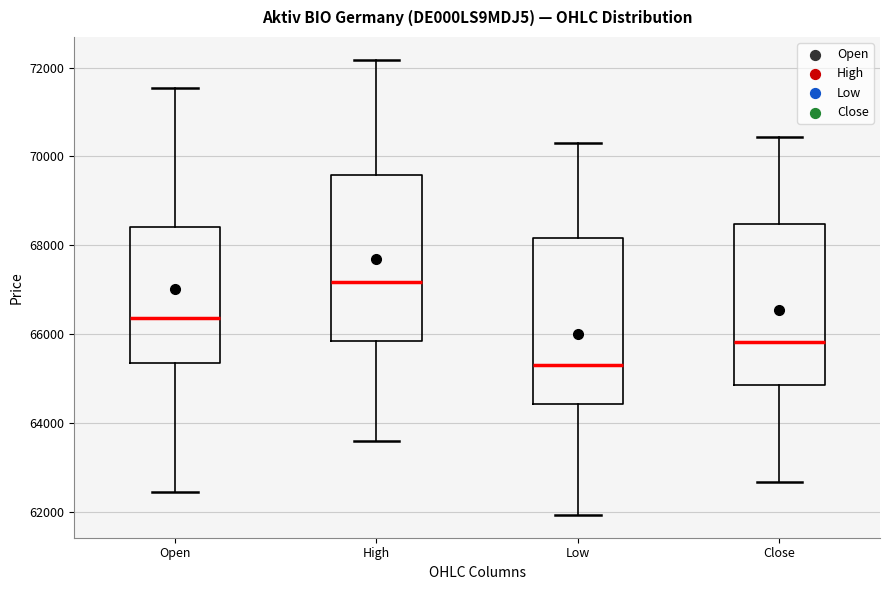

Where is the upper edge of the box for Low on the y-axis? The values are not printed on the chart, so give them approximately, as read against the axis.

68200